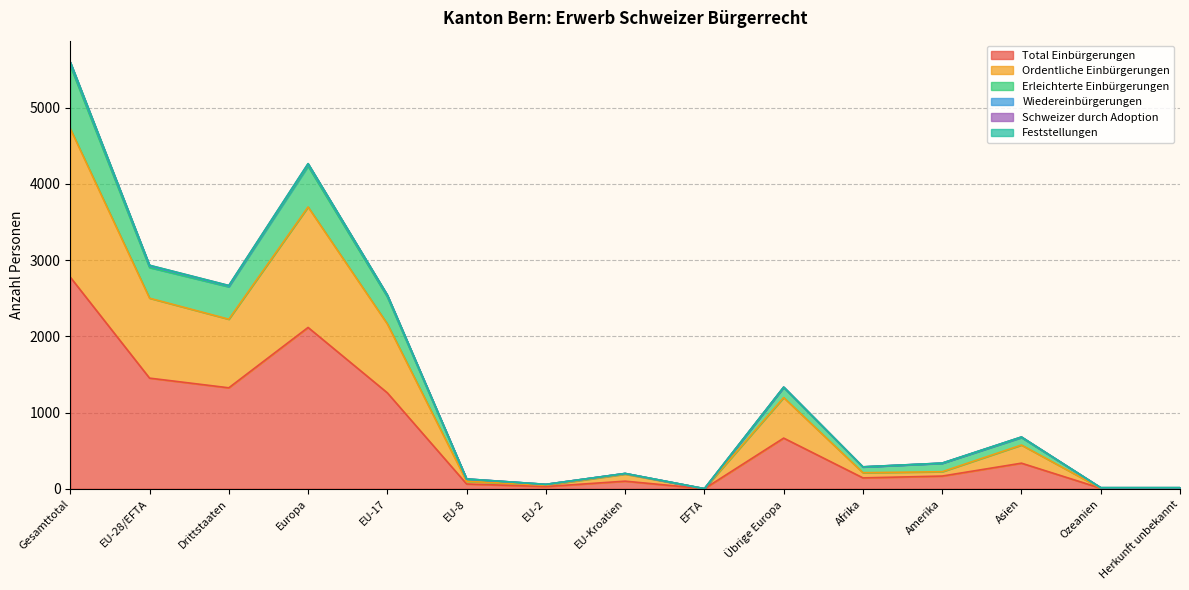

What is the highest value of the Total Einbürgerungen series?

2777